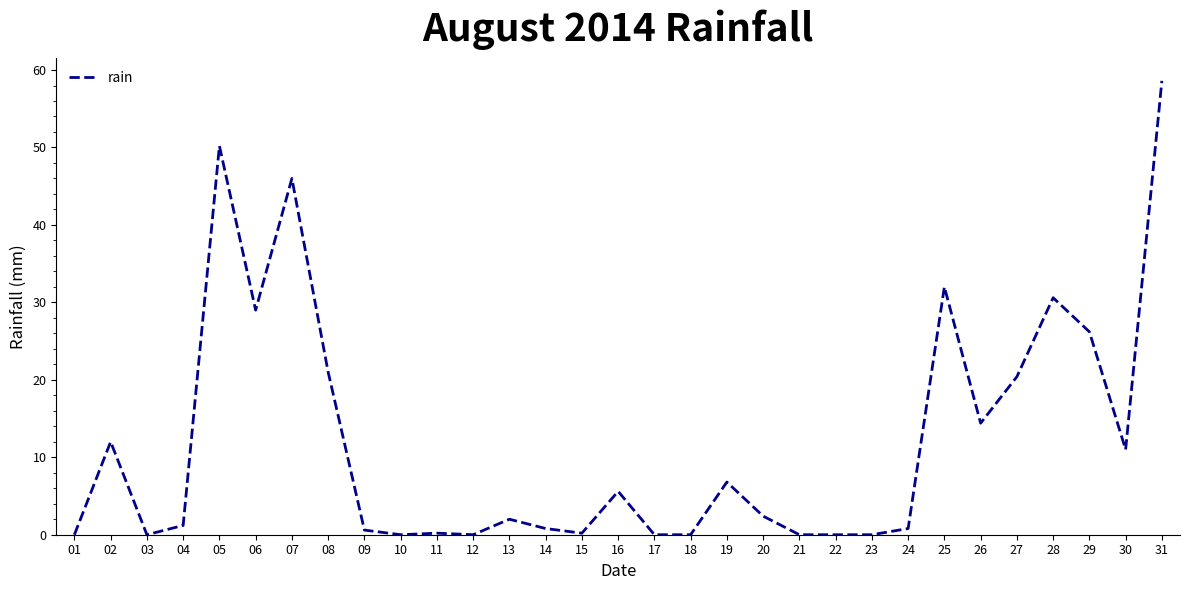

True or false: the data shows 0.0 at 17.

True